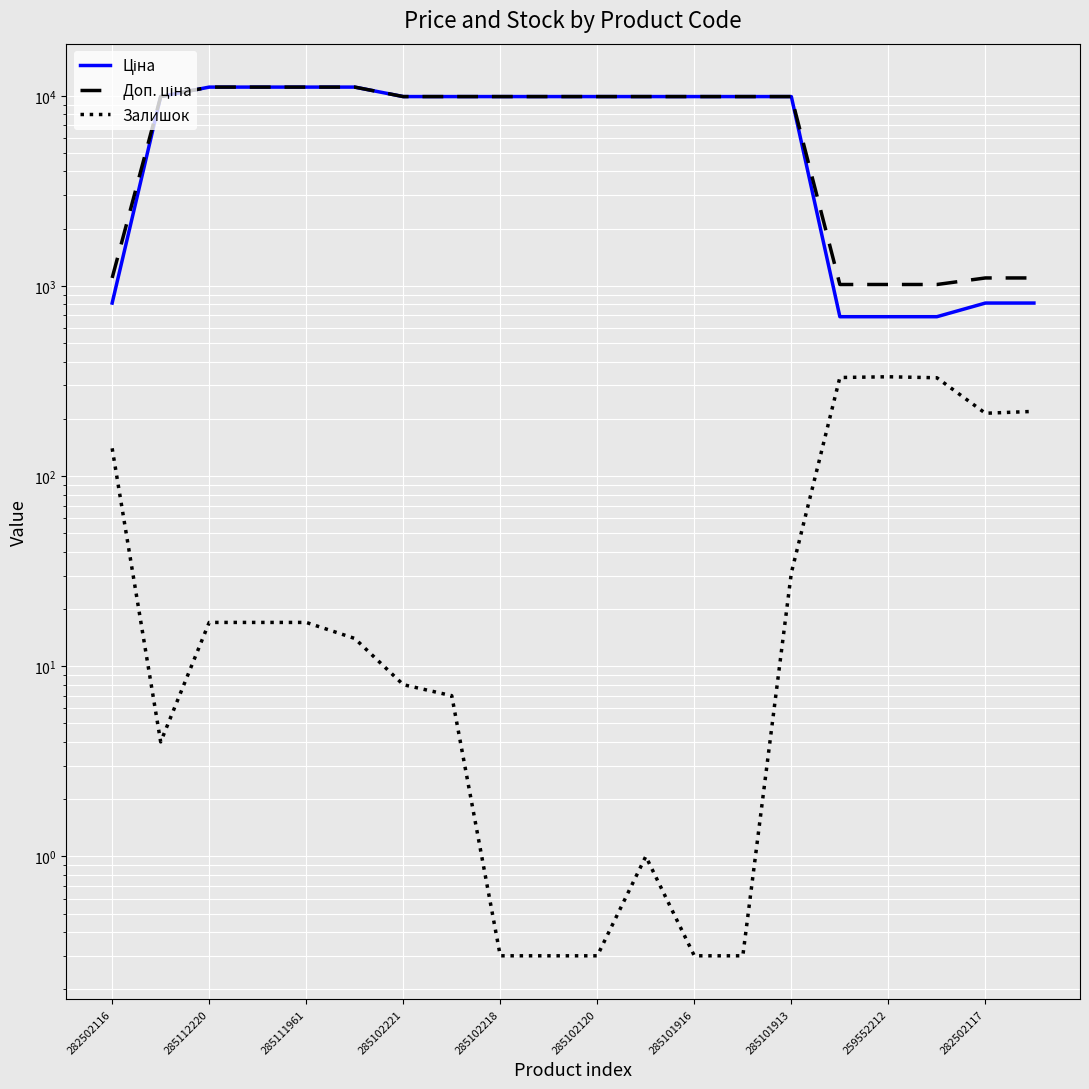

At how many categories does at least one series exceed 10718?

4